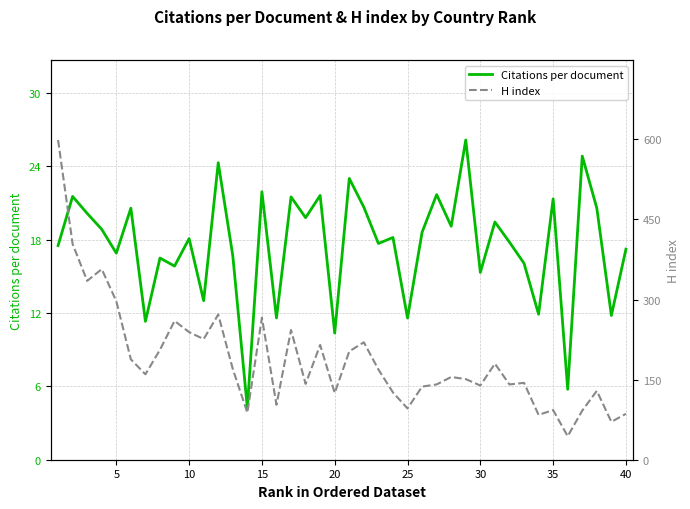

What is the highest value of the Citations per document series?

26.2